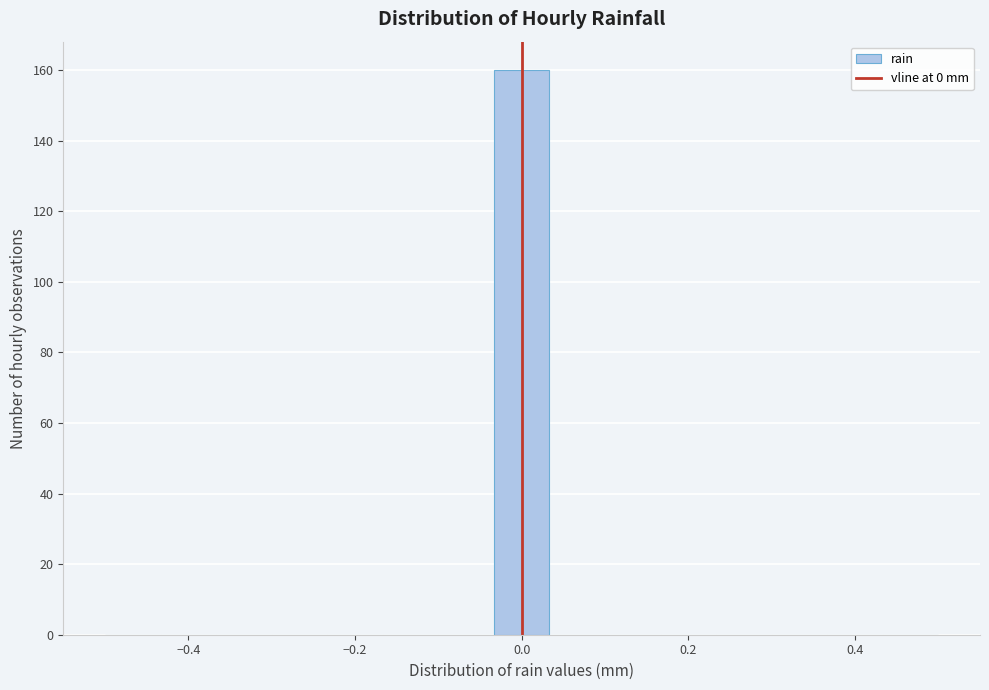

Around what value on the x-axis is the tallest bar? Give the approximate position of its centre, as read against the axis.

0.00